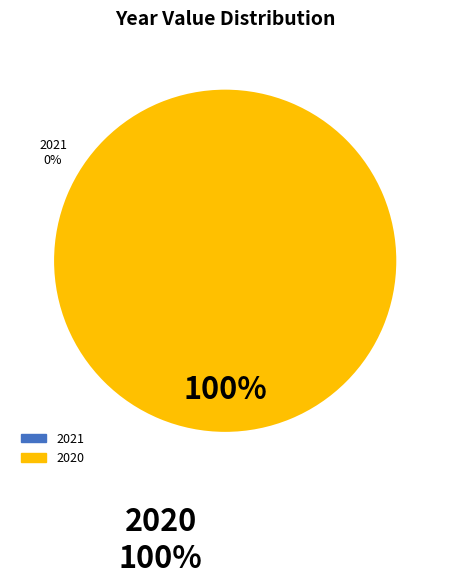

Does 2021 account for over 50% of the chart?

No